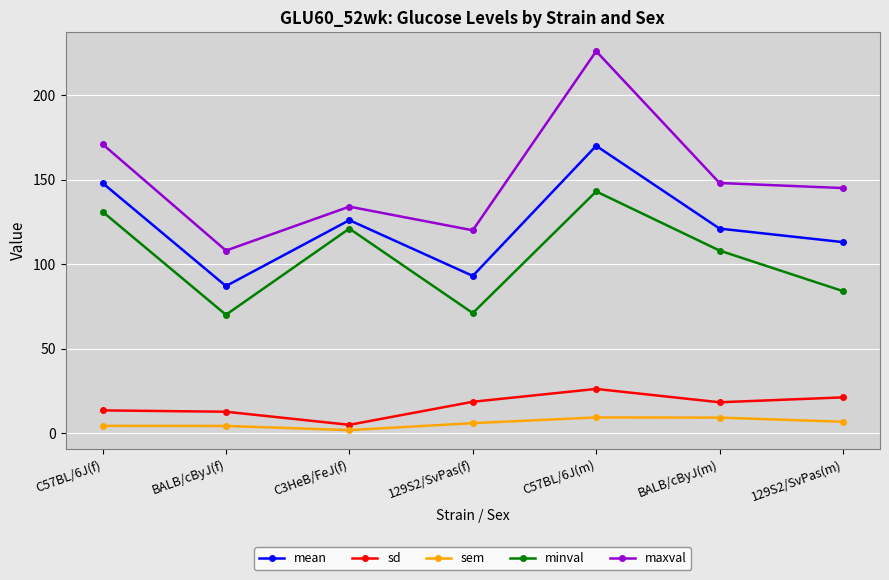

Rank the series by their maximum value, from highest to lowest.

maxval, mean, minval, sd, sem